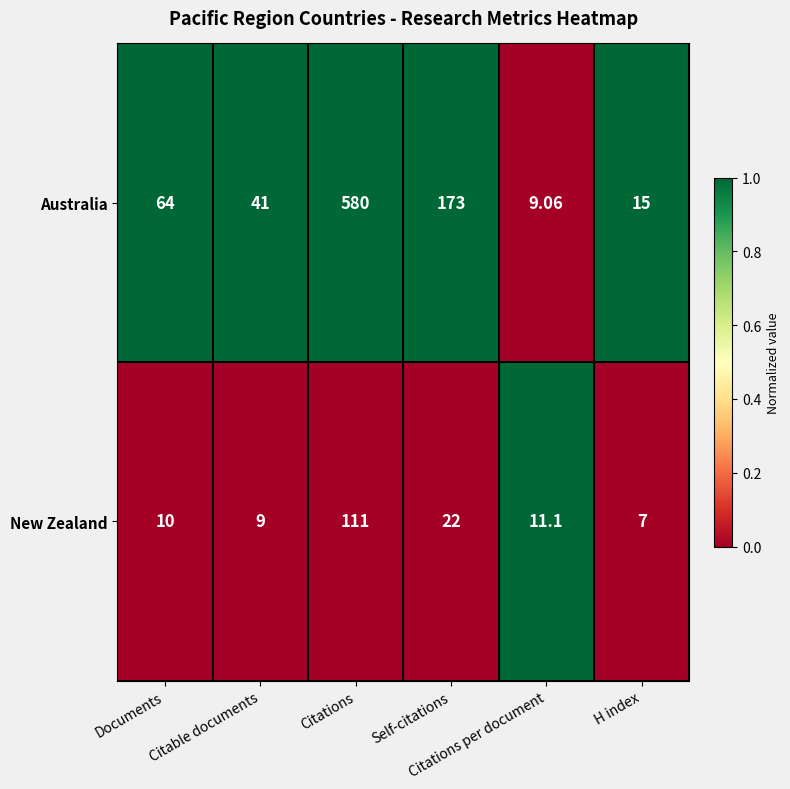

Rank the series by their average value, from lowest to highest.

New Zealand, Australia